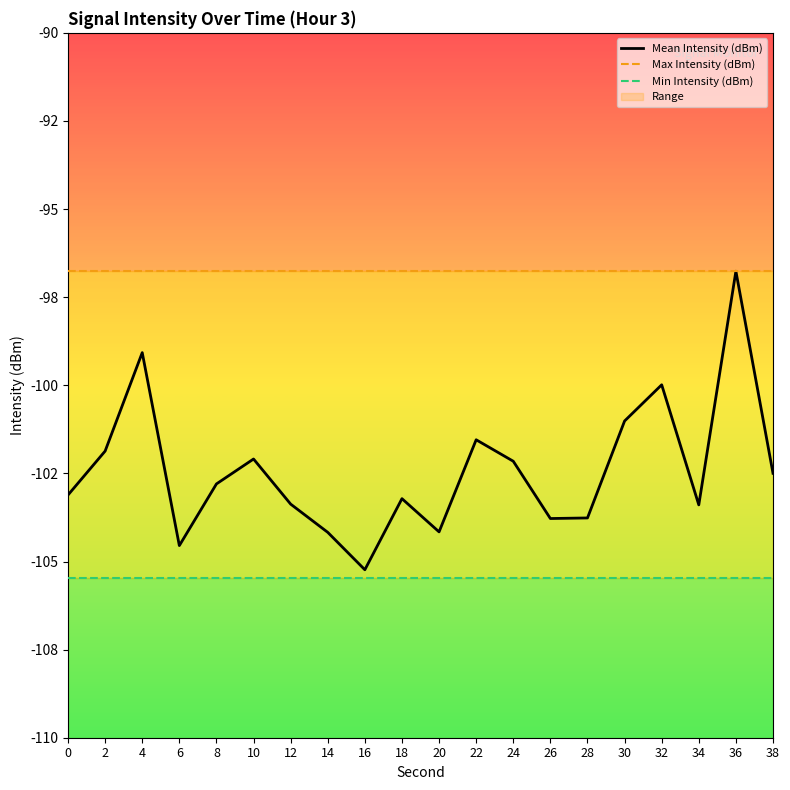

Rank the categories by Min Intensity (dBm) value from highest to lowest.

0, 2, 4, 6, 8, 10, 12, 14, 16, 18, 20, 22, 24, 26, 28, 30, 32, 34, 36, 38